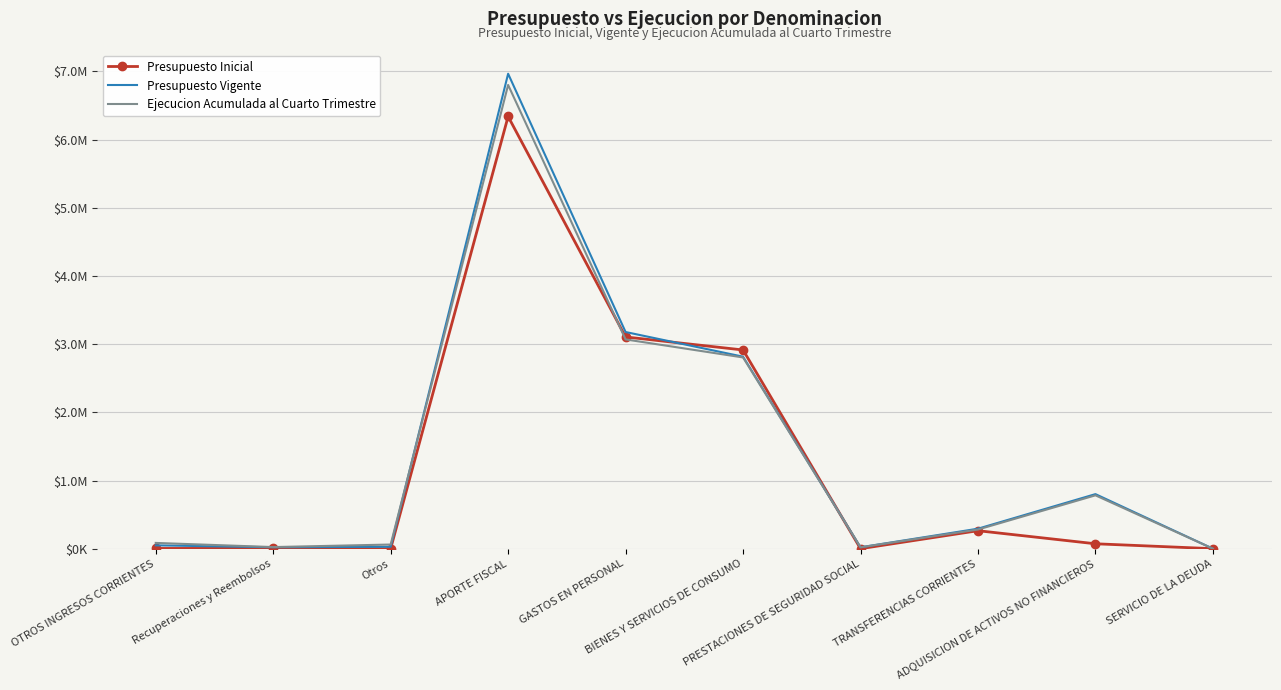

True or false: Ejecucion Acumulada al Cuarto Trimestre and Presupuesto Vigente intersect in this chart.

True